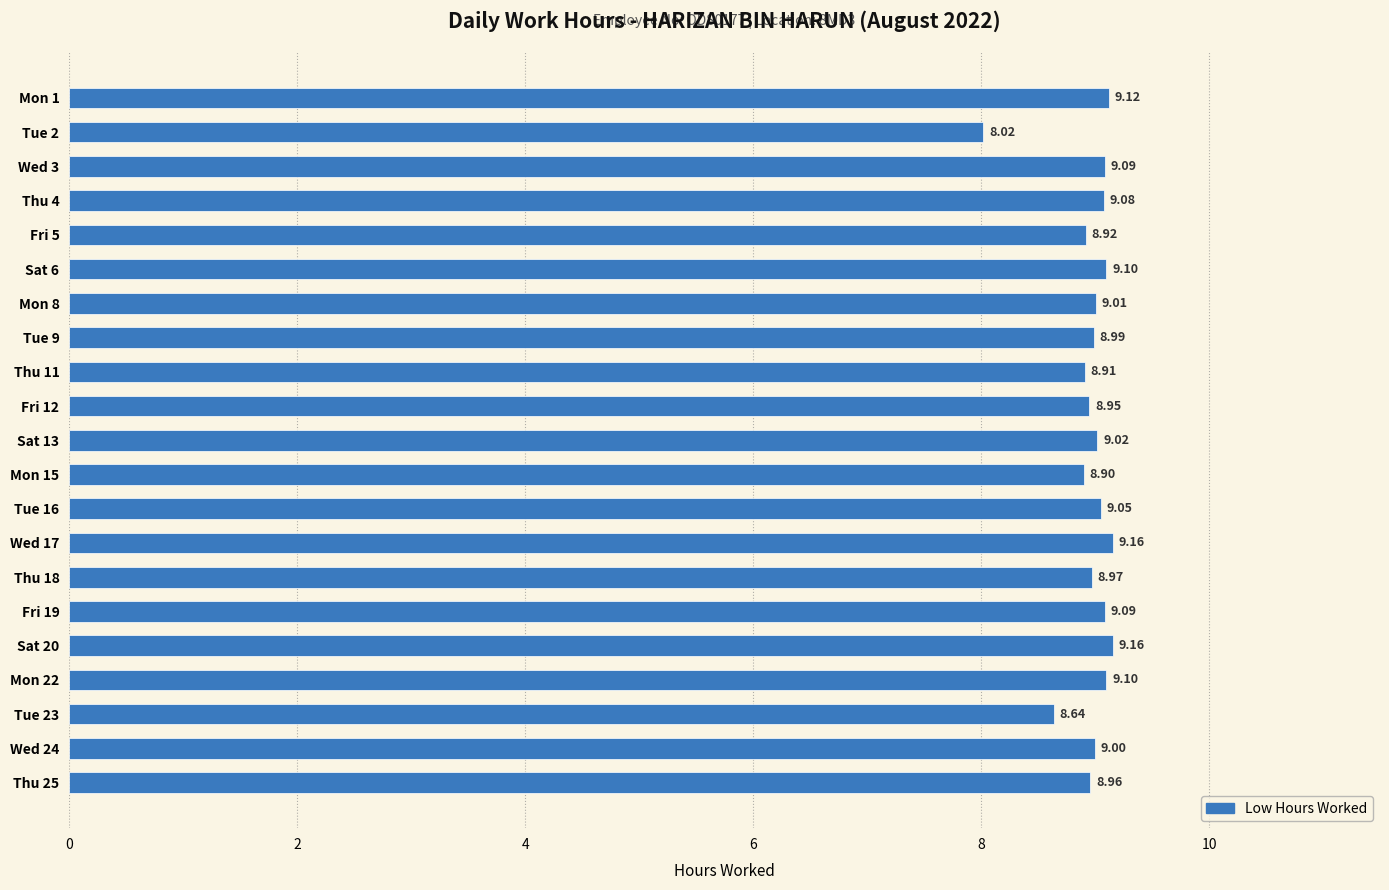

Which has a higher value, Fri 19 or Fri 12?

Fri 19